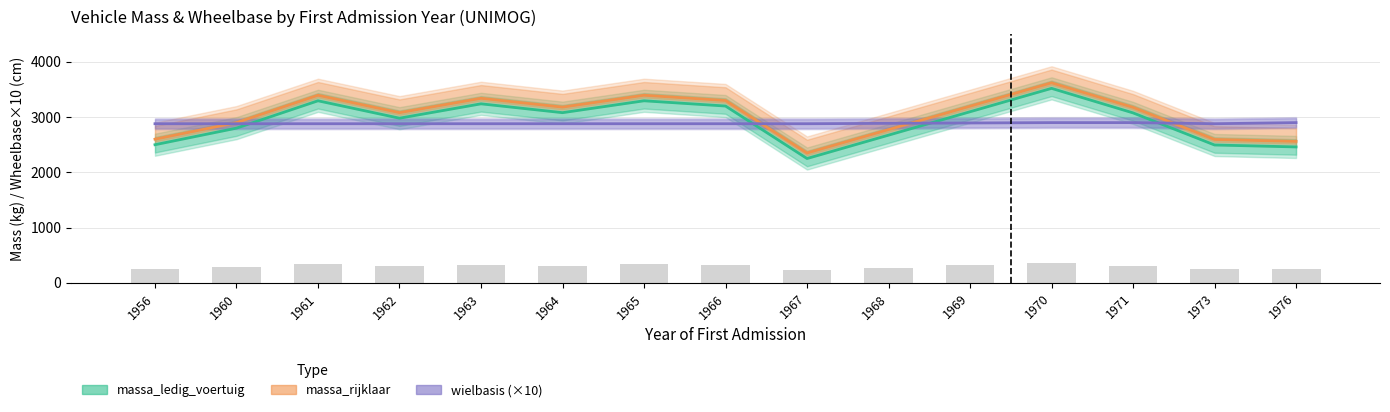

What is the spread (max minus min) of values at 1971?

276.0